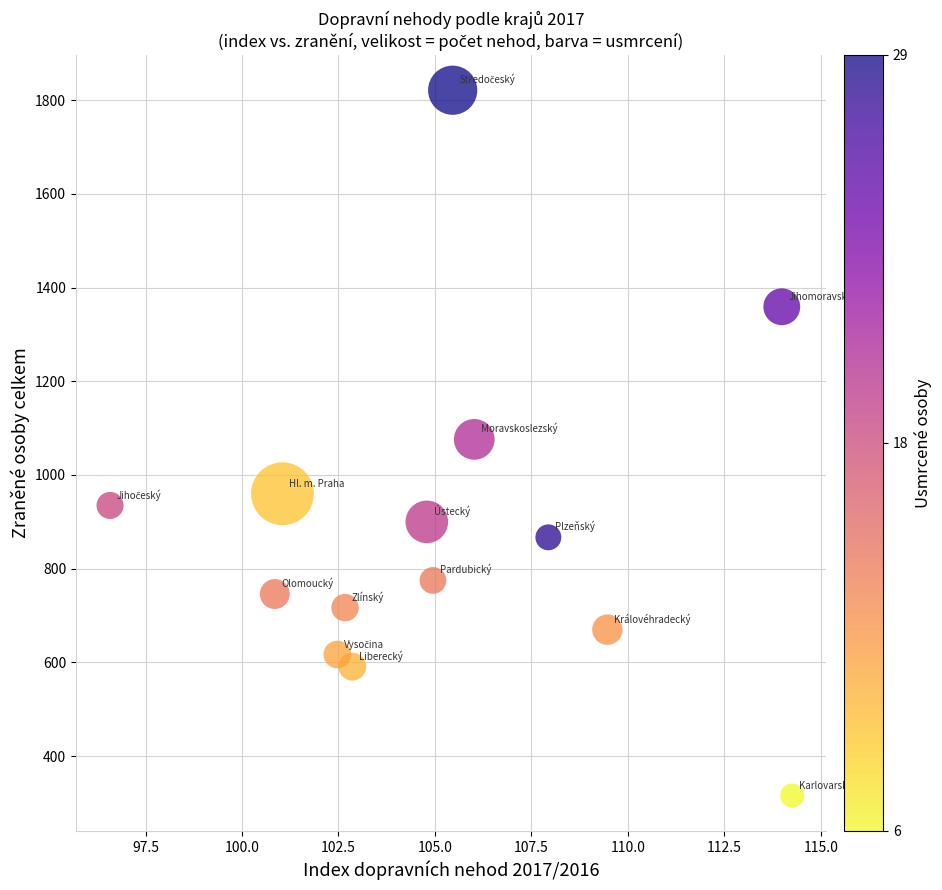

How many data points are displayed?

14